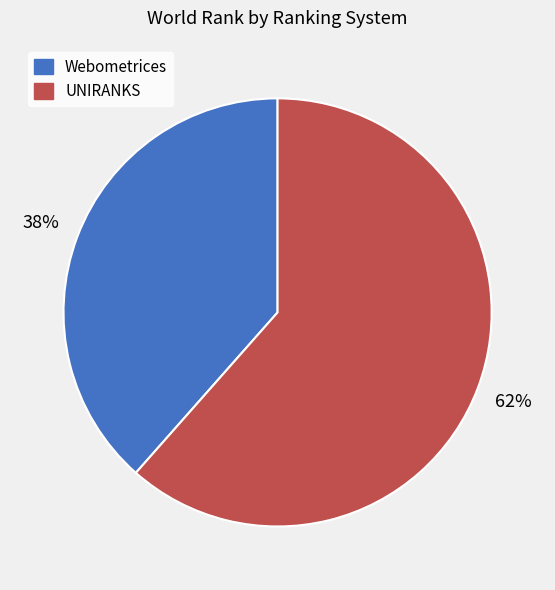

To the nearest percent, what is the average slice percentage?

50%